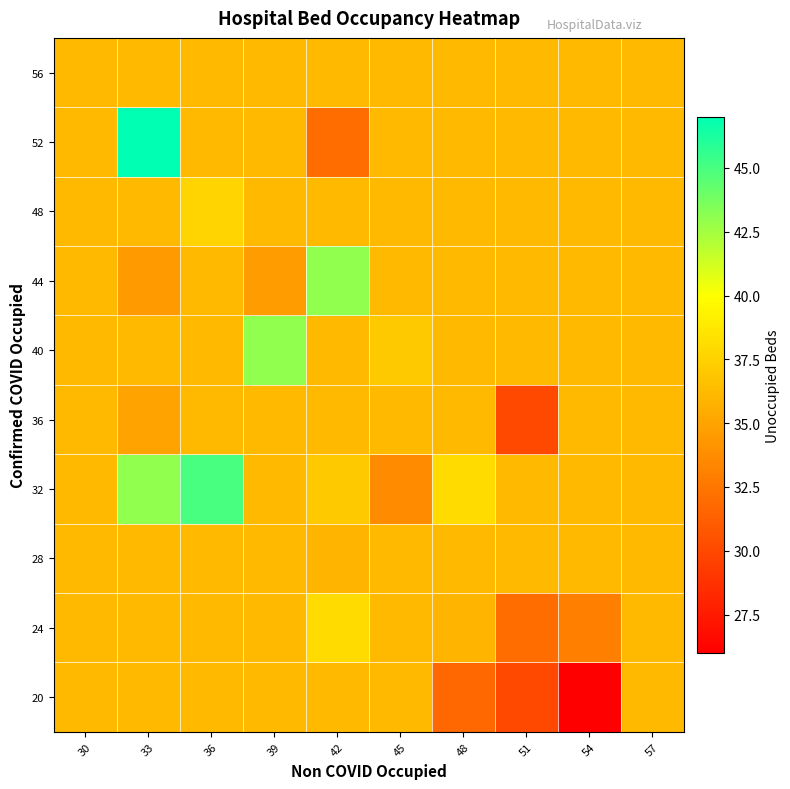

Which label corresponds to the smallest value in the chart?

54